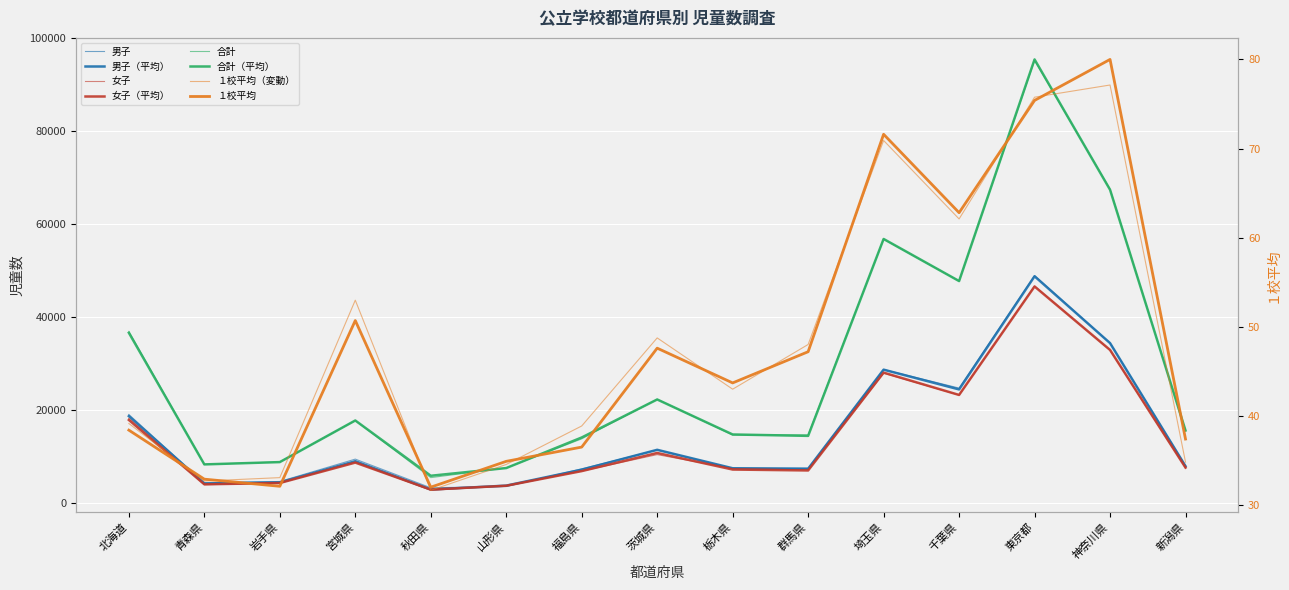

True or false: 男子 has more than 0 interior local peaks.

True